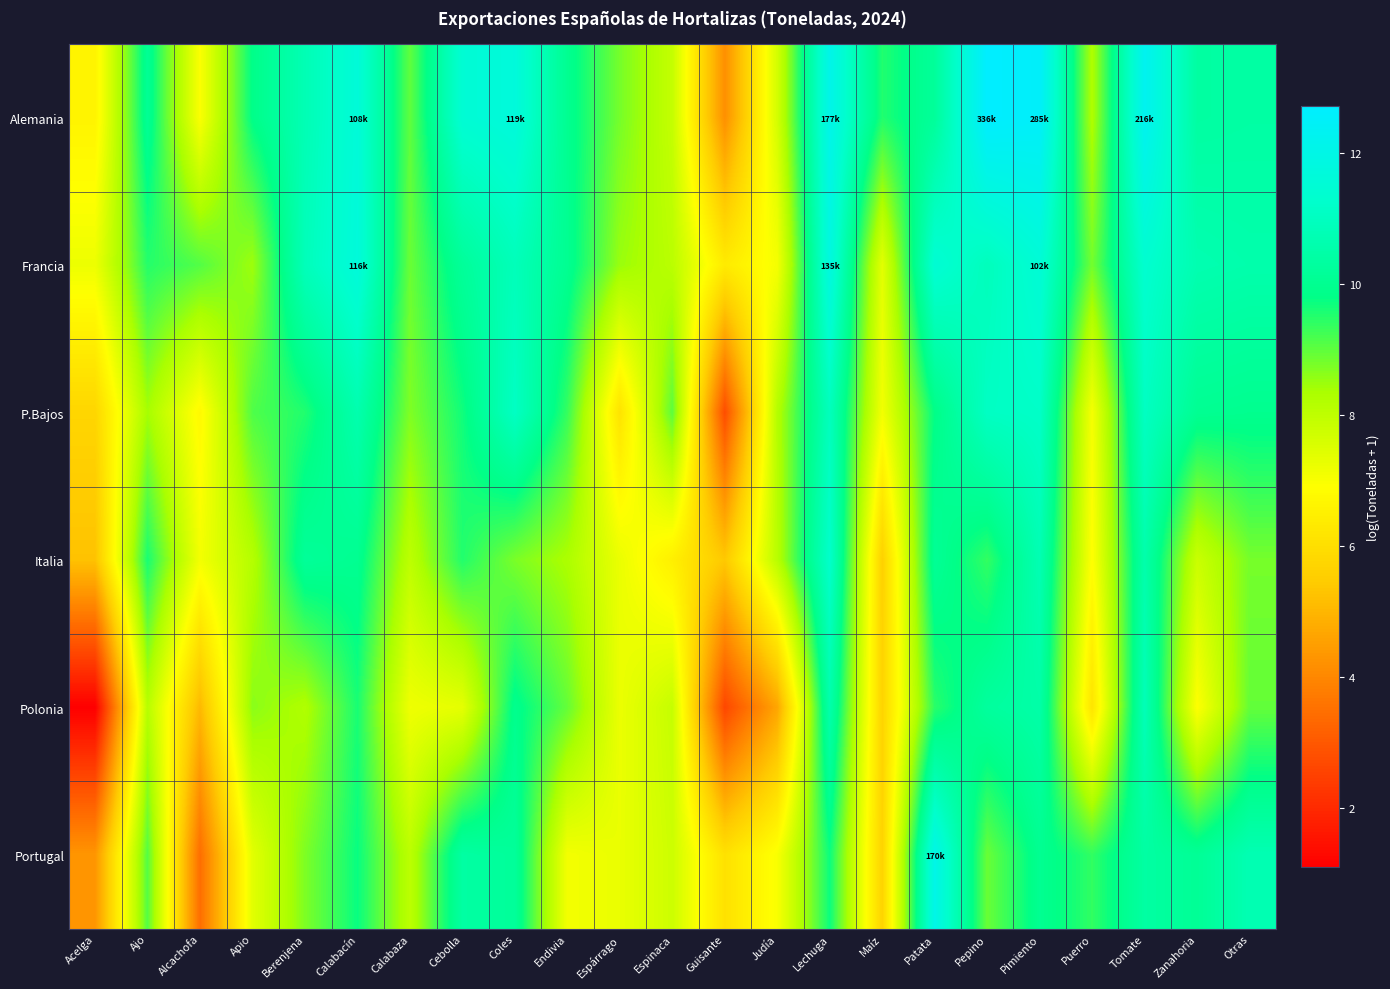

Which series has the largest range (max minus min)?

Polonia